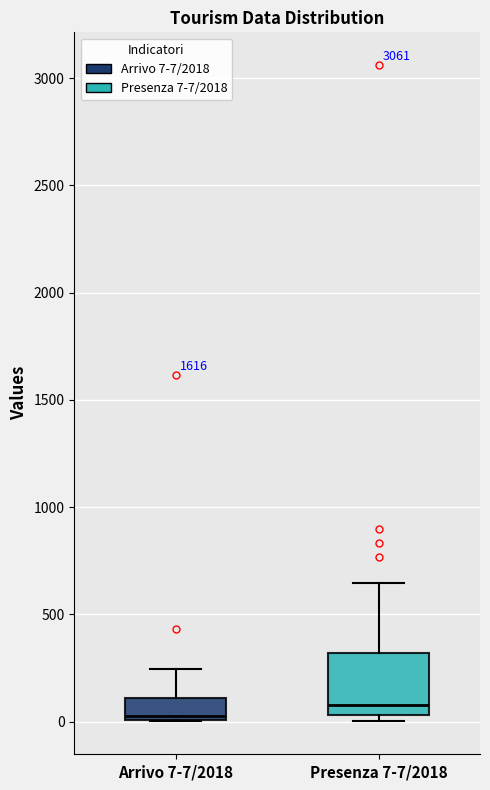

Where does the upper whisker of the box for Arrivo 7-7/2018 end on the y-axis? The values are not printed on the chart, so give them approximately, as read against the axis.

250